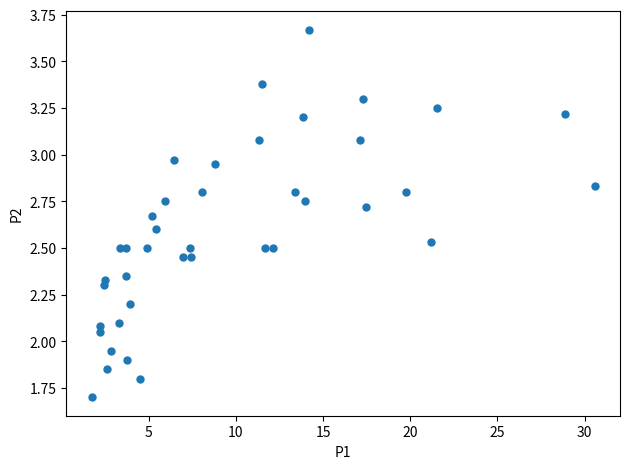

What is the range of X values (max minus min)?

28.8